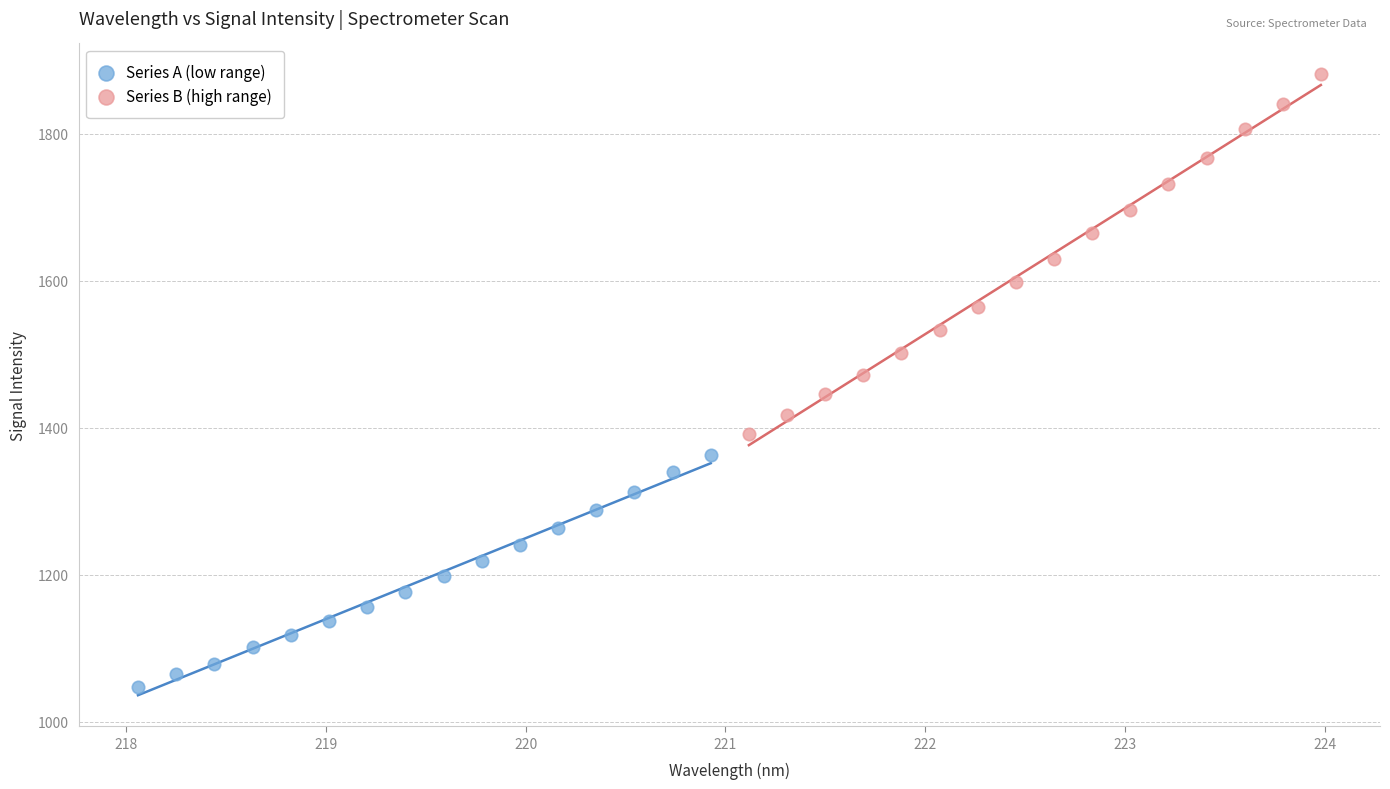

Which series has the largest Y range (max minus min)?

Series B (high range)